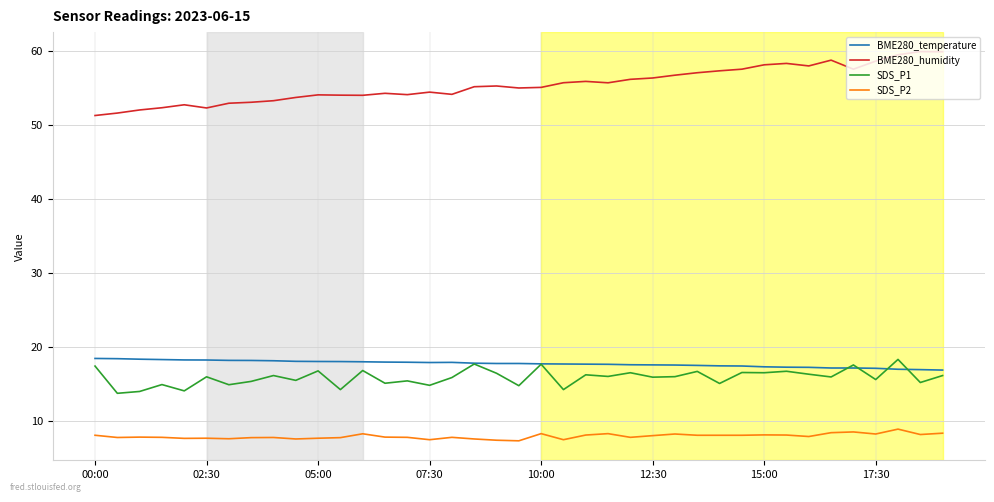

What is the lowest value of the BME280_humidity series?

51.3